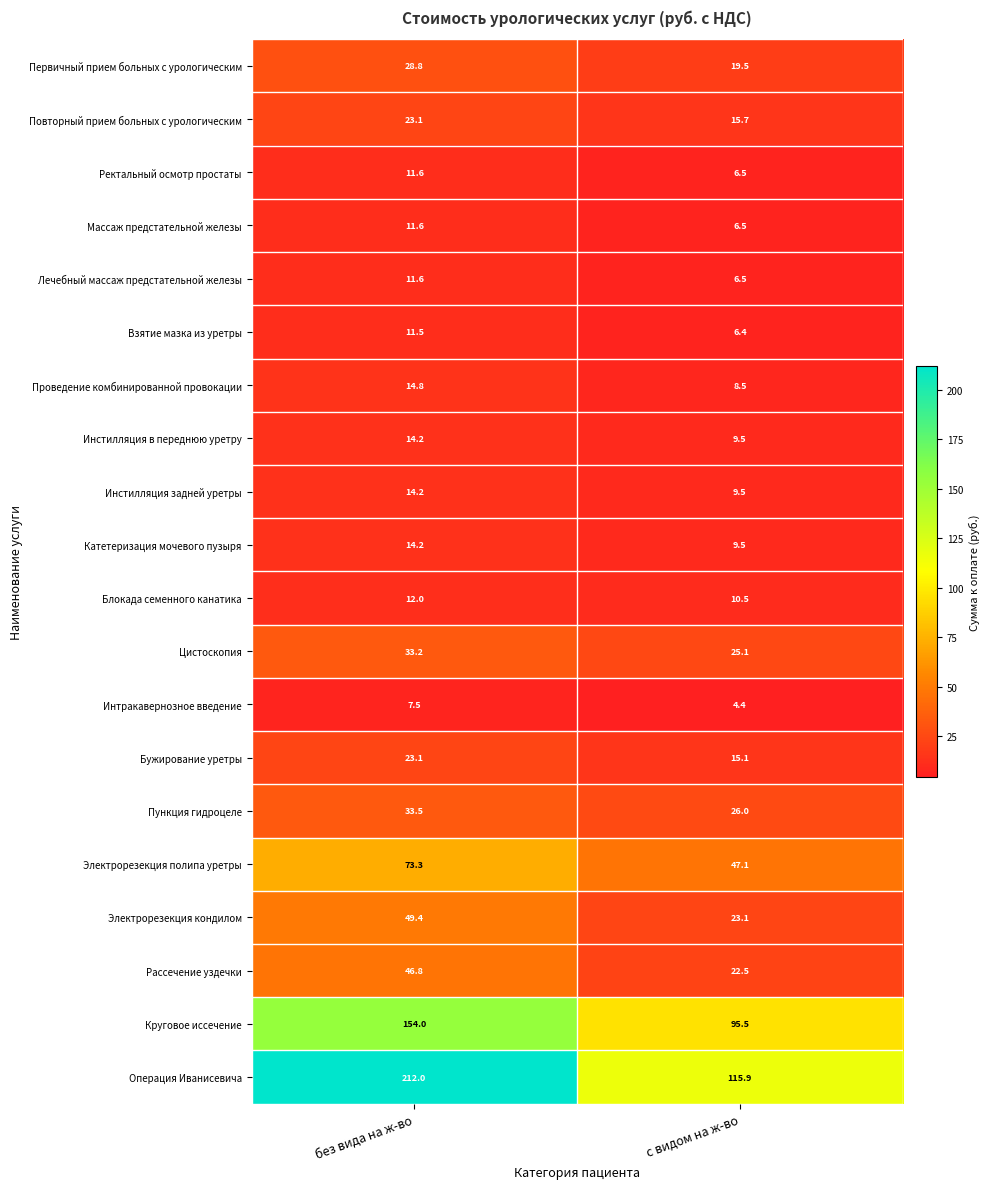

What is the spread (max minus min) of values at без вида на ж-во?

204.5